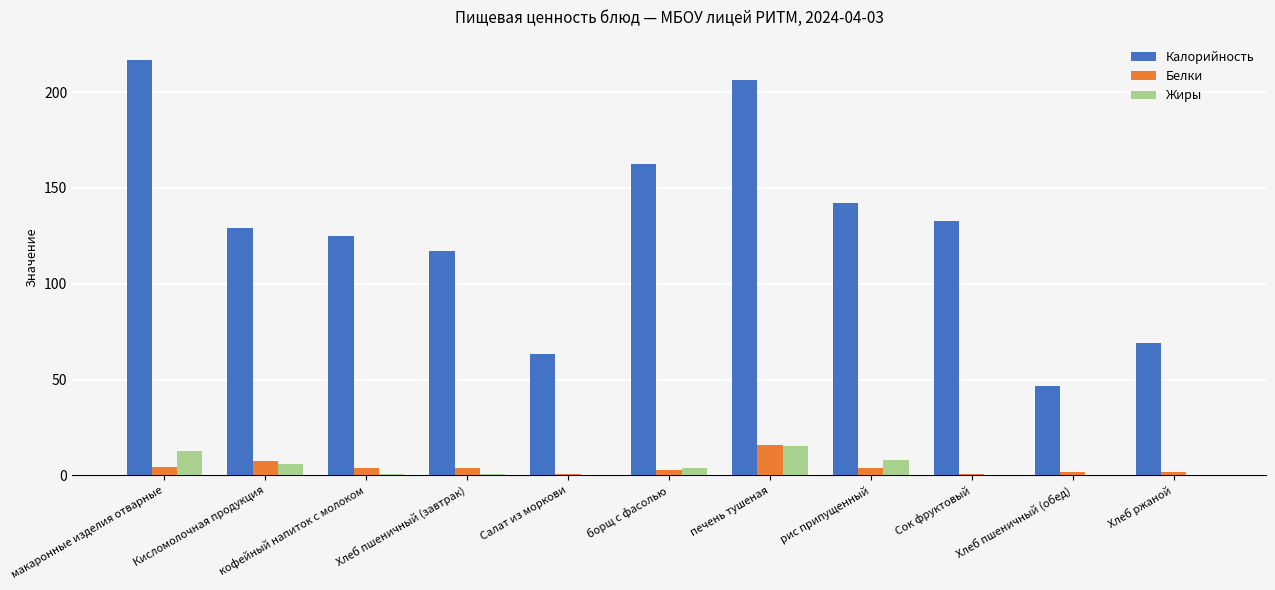

How many series are shown in this chart?

3